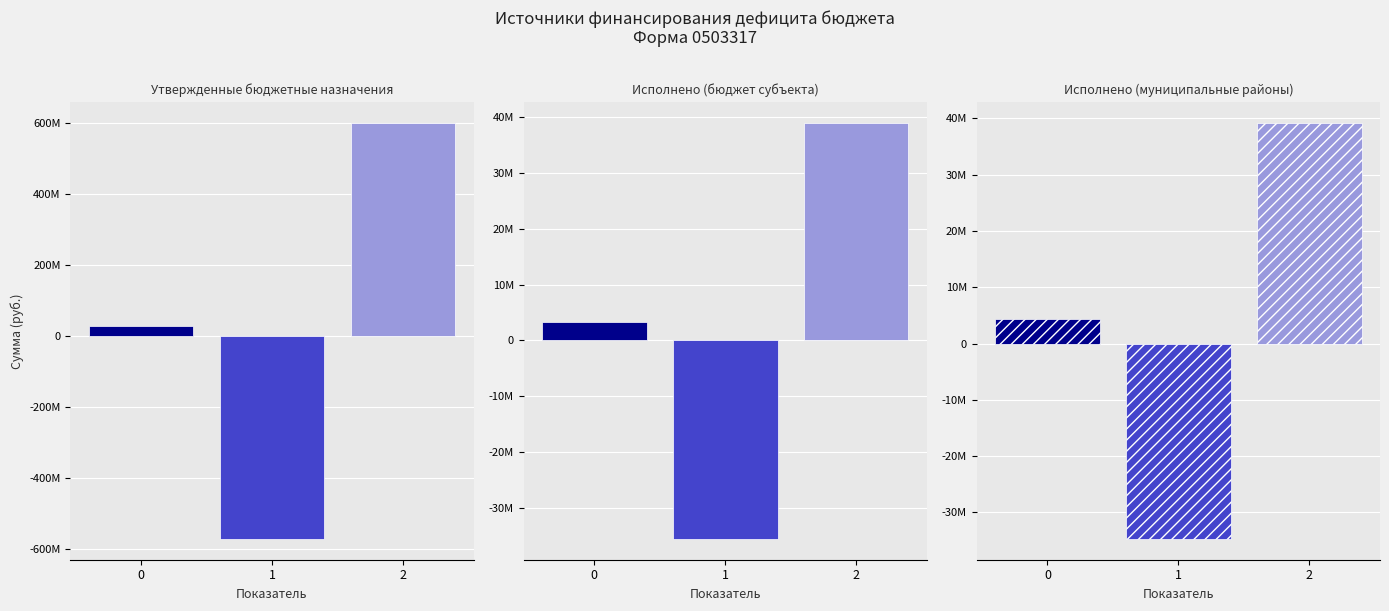

Is it true that Исполнено (муниципальные районы) equals 39126732.3 at 2?

True